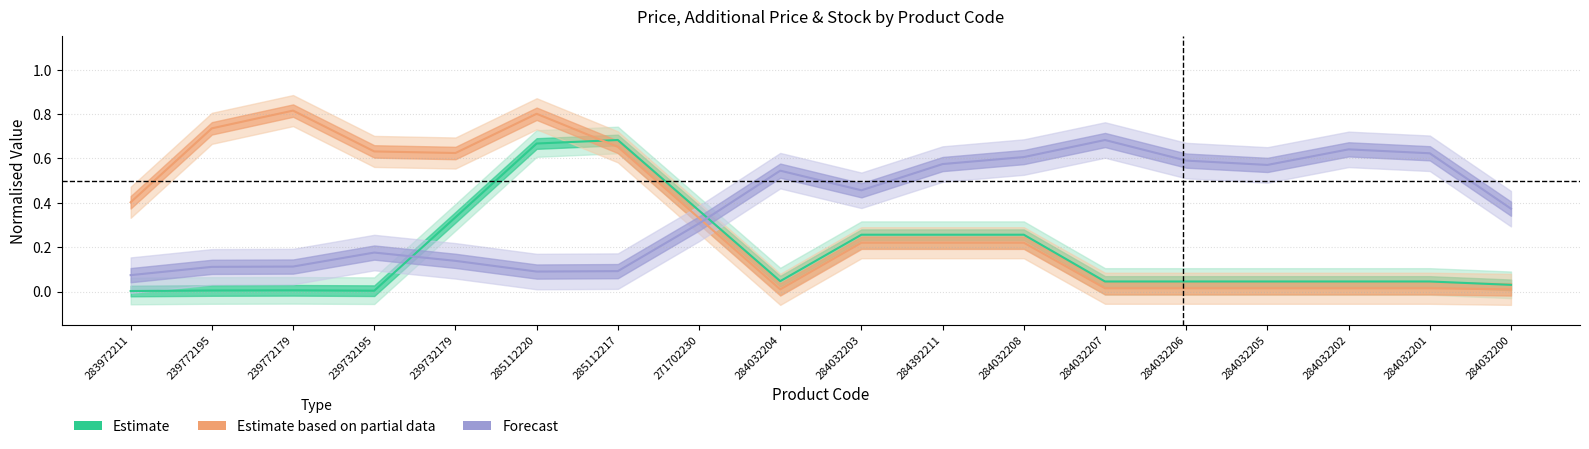

Which category has the lowest value in the Estimate series?

283972211